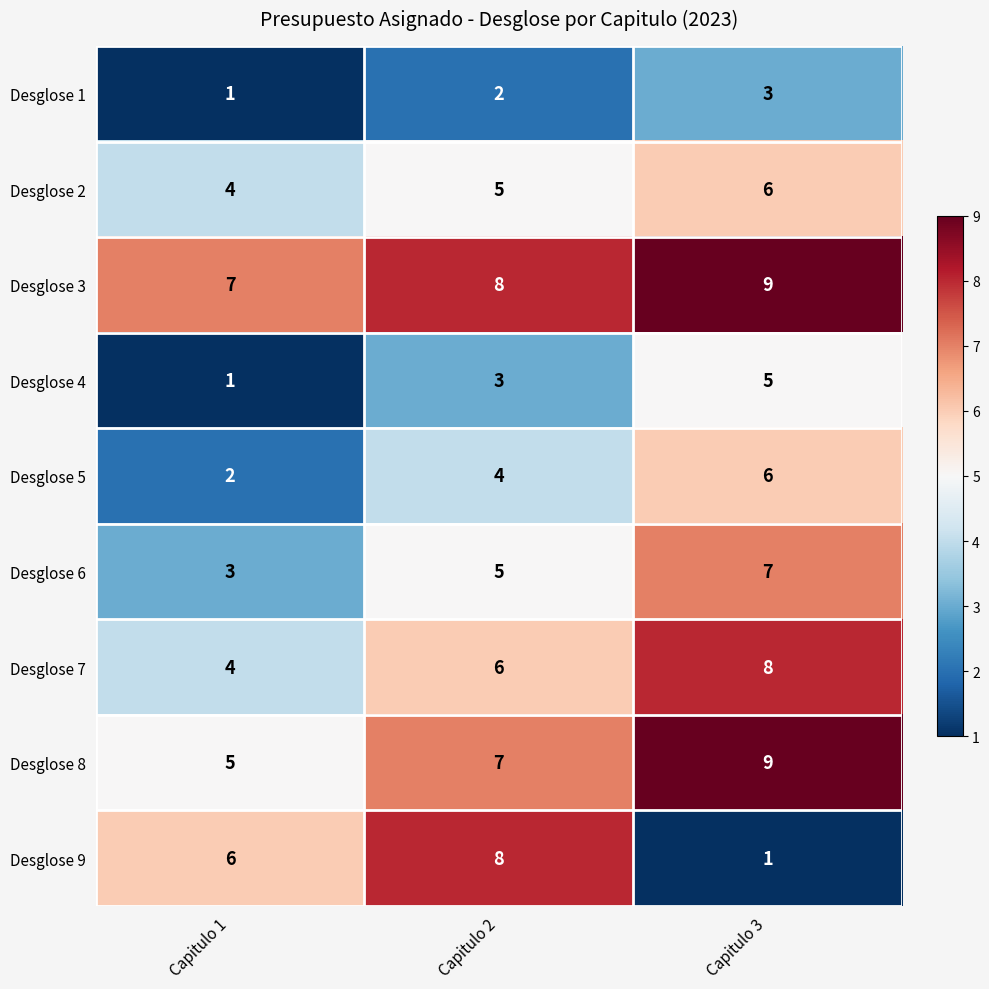

How many values in the Desglose 6 series are below 5?

1